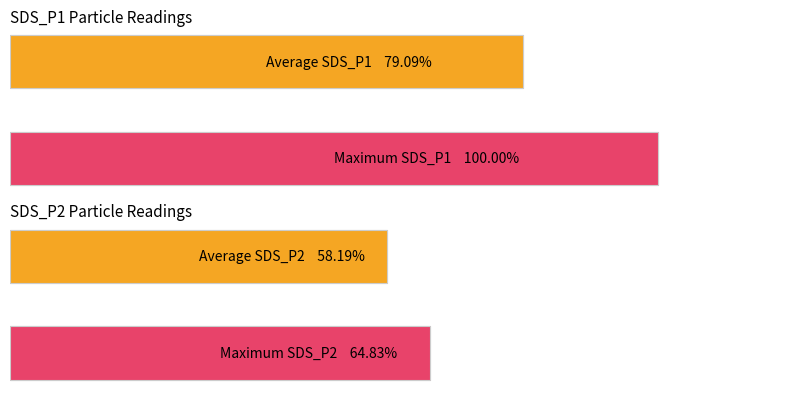

What is the minimum value for Average SDS_P2?

58.2